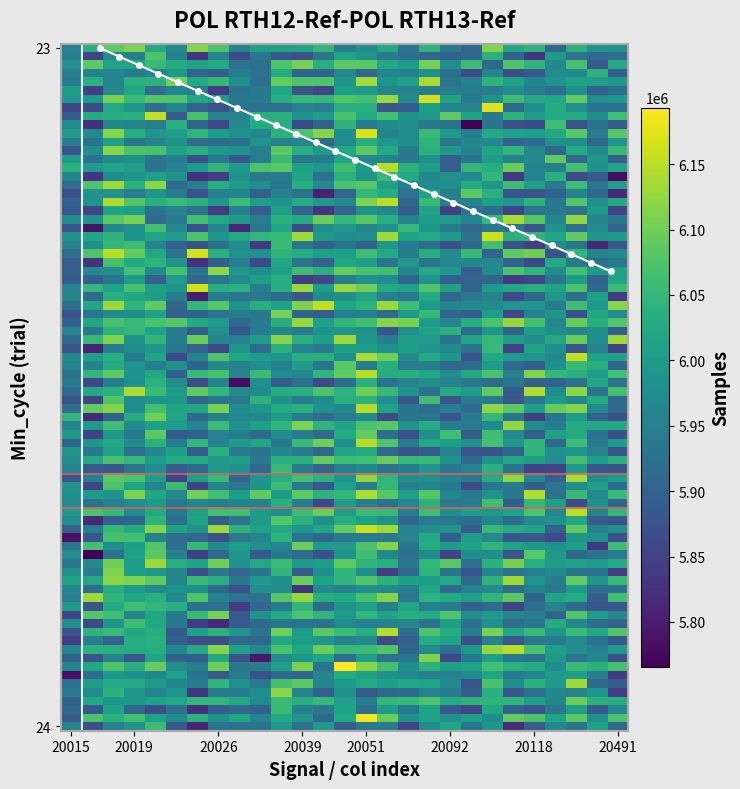

Does the chart have visible grid lines?

No